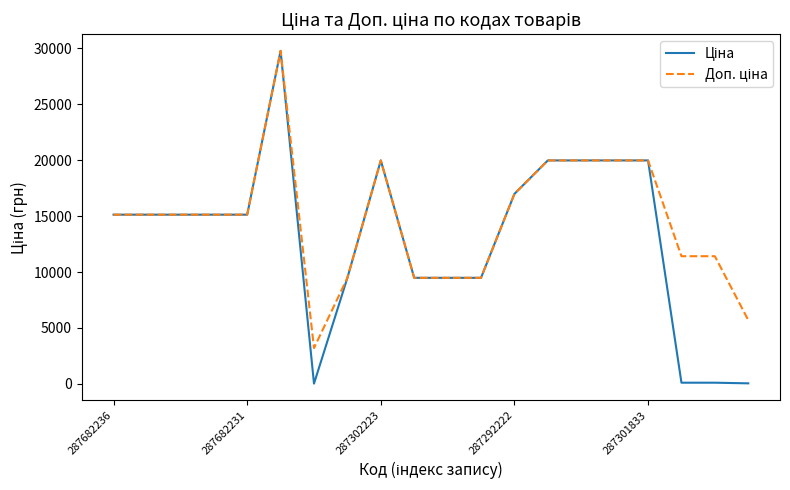

How many lines are shown in the chart?

2